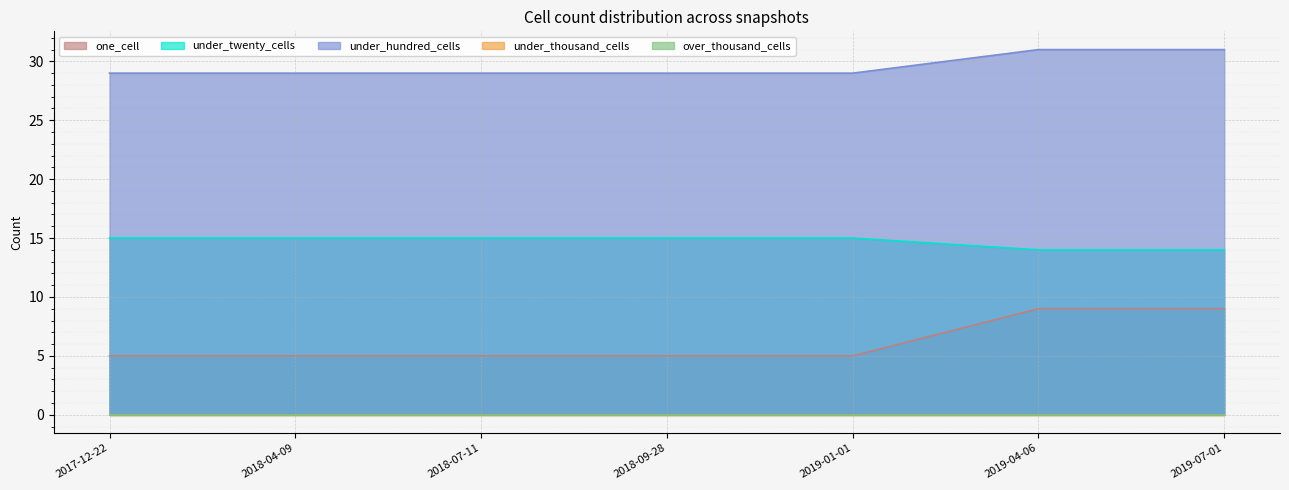

Does the chart display data point markers on the line(s)?

No